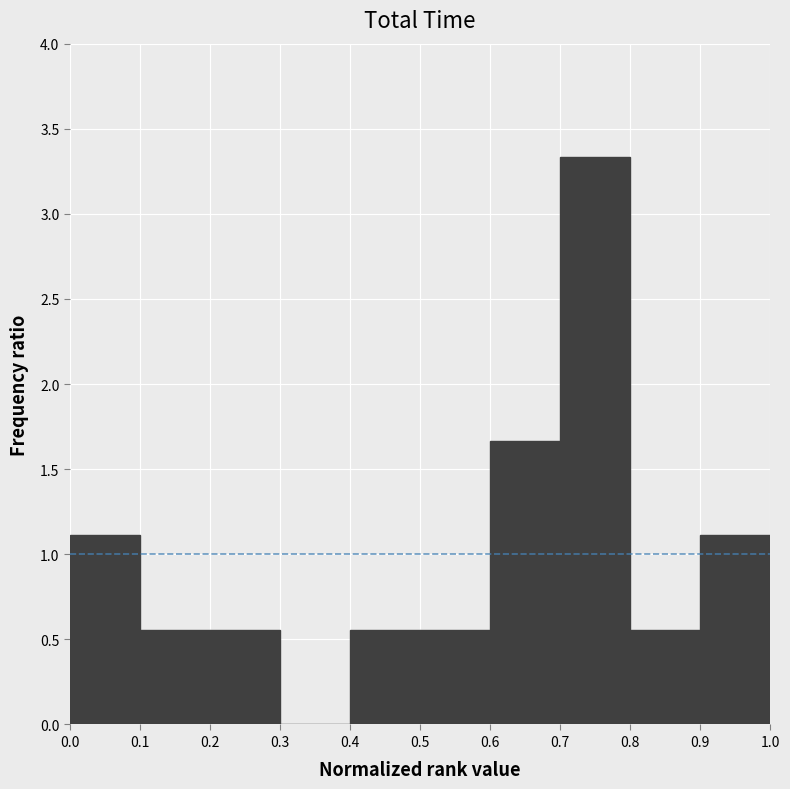

Reading left to right, list every bar in this chart as the range it spans on the x-axis followed by its height. The values are not printed on the chart, so give them approximately, as read against the axis.

0.0 to 0.1: 1.10
0.1 to 0.2: 0.55
0.2 to 0.3: 0.55
0.3 to 0.4: 0
0.4 to 0.5: 0.55
0.5 to 0.6: 0.55
0.6 to 0.7: 1.65
0.7 to 0.8: 3.35
0.8 to 0.9: 0.55
0.9 to 1.0: 1.10